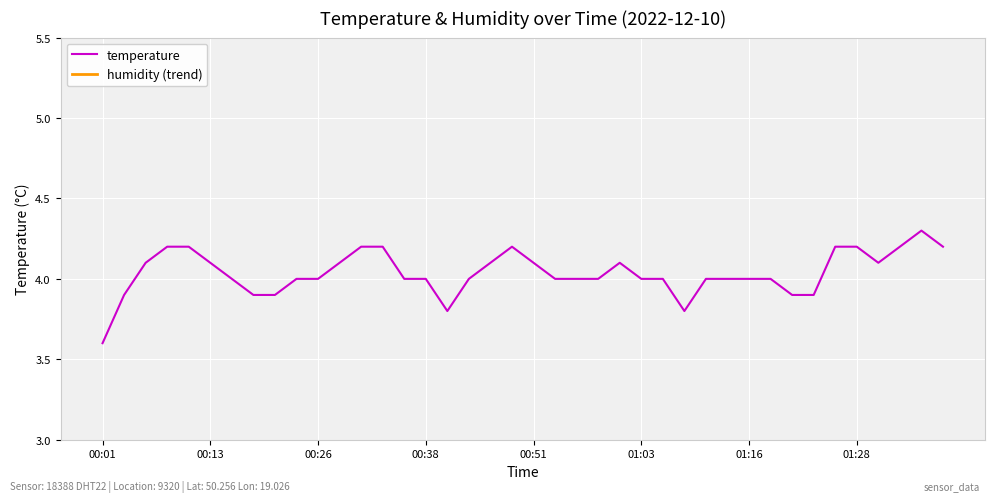

True or false: humidity (trend) and temperature cross at least once.

False